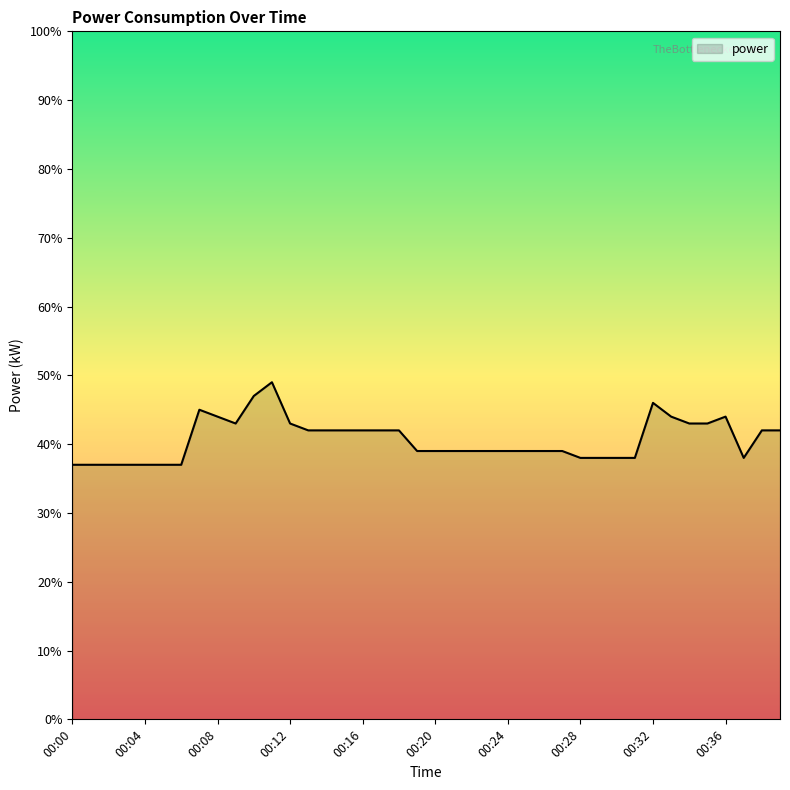

Reading right to left, list all the values displayed in this chart.

00:39=0.4	00:38=0.4	00:37=0.4	00:36=0.4	00:35=0.4	00:34=0.4	00:33=0.4	00:32=0.5	00:31=0.4	00:30=0.4	00:29=0.4	00:28=0.4	00:27=0.4	00:26=0.4	00:25=0.4	00:24=0.4	00:23=0.4	00:22=0.4	00:21=0.4	00:20=0.4	00:19=0.4	00:18=0.4	00:17=0.4	00:16=0.4	00:15=0.4	00:14=0.4	00:13=0.4	00:12=0.4	00:11=0.5	00:10=0.5	00:09=0.4	00:08=0.4	00:07=0.5	00:06=0.4	00:05=0.4	00:04=0.4	00:03=0.4	00:02=0.4	00:01=0.4	00:00=0.4